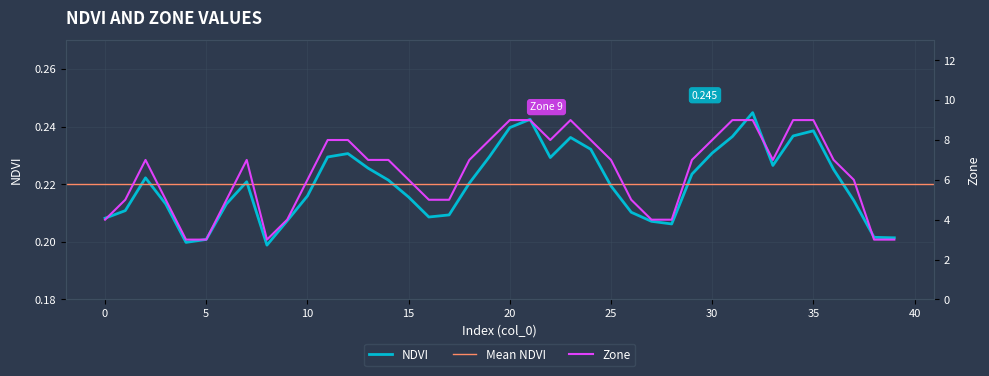

In NDVI, how many points are lower than both neighbors (excluding endpoints)?

6